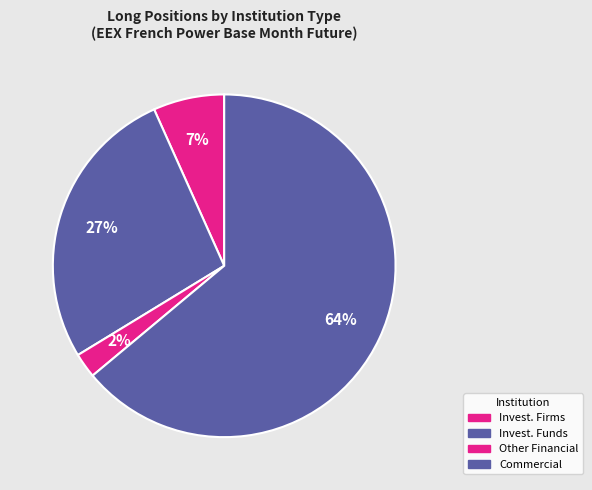

How many slices are in this pie chart?

4